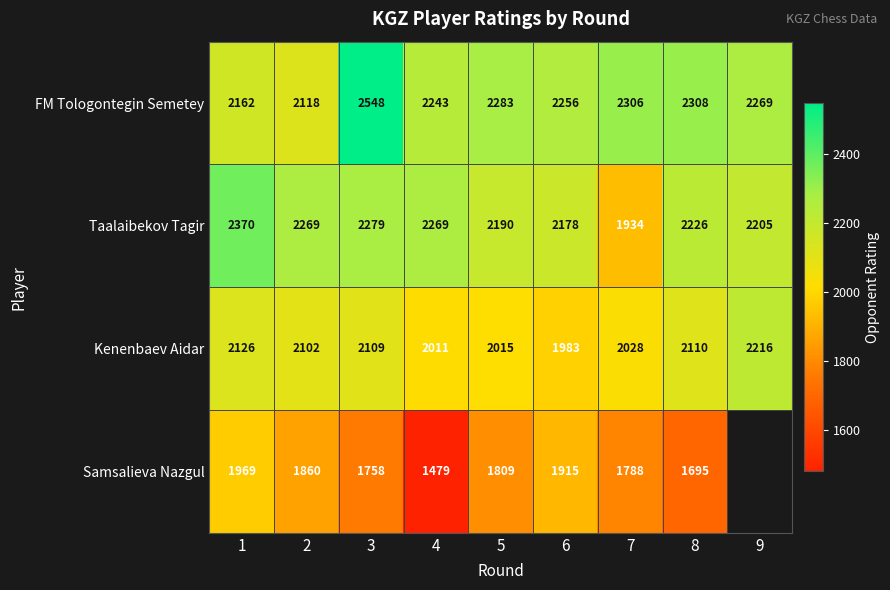

What is the difference between the highest and lowest values at 3?

790